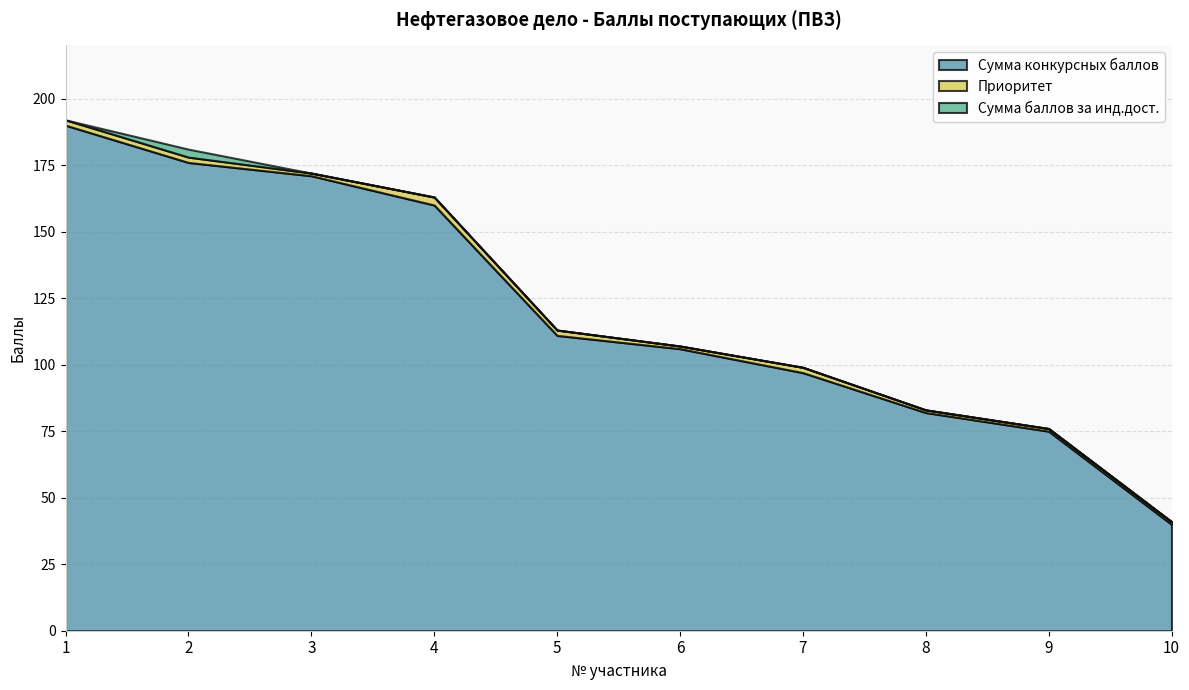

Rank the categories by Сумма баллов за инд.дост. value from lowest to highest.

1, 3, 4, 5, 6, 7, 8, 9, 10, 2